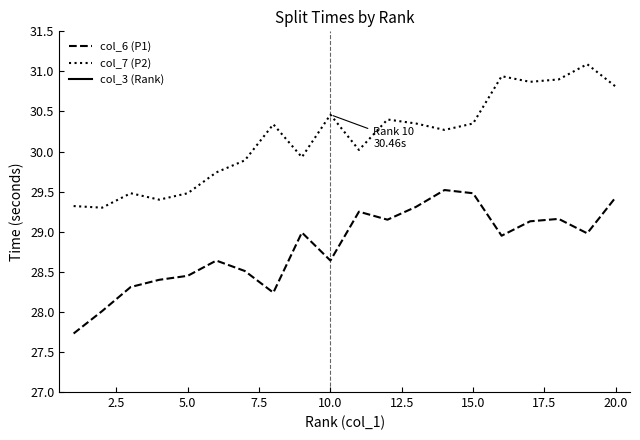

True or false: col_6 (P1) and col_7 (P2) intersect in this chart.

False